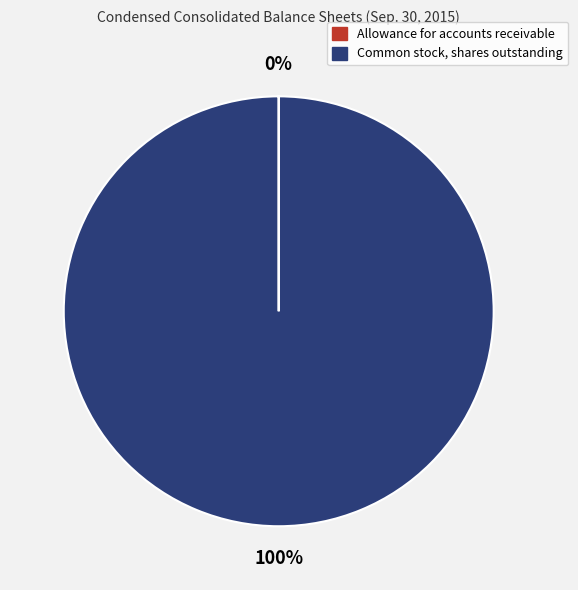

To the nearest percent, what percentage of the pie is Common stock, shares outstanding?

100%